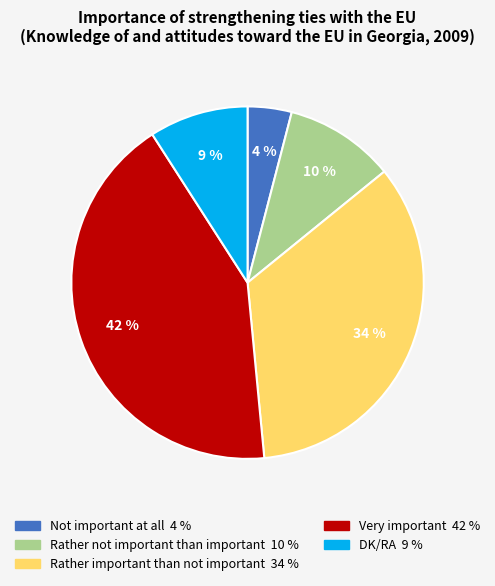

True or false: Rather important than not important accounts for 47% of the total.

False